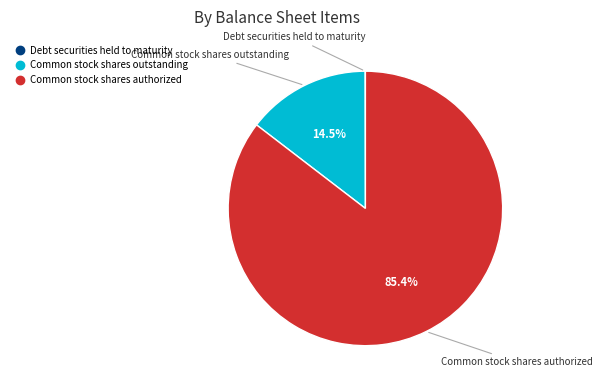

What is the largest slice in the pie chart?

Common stock shares authorized